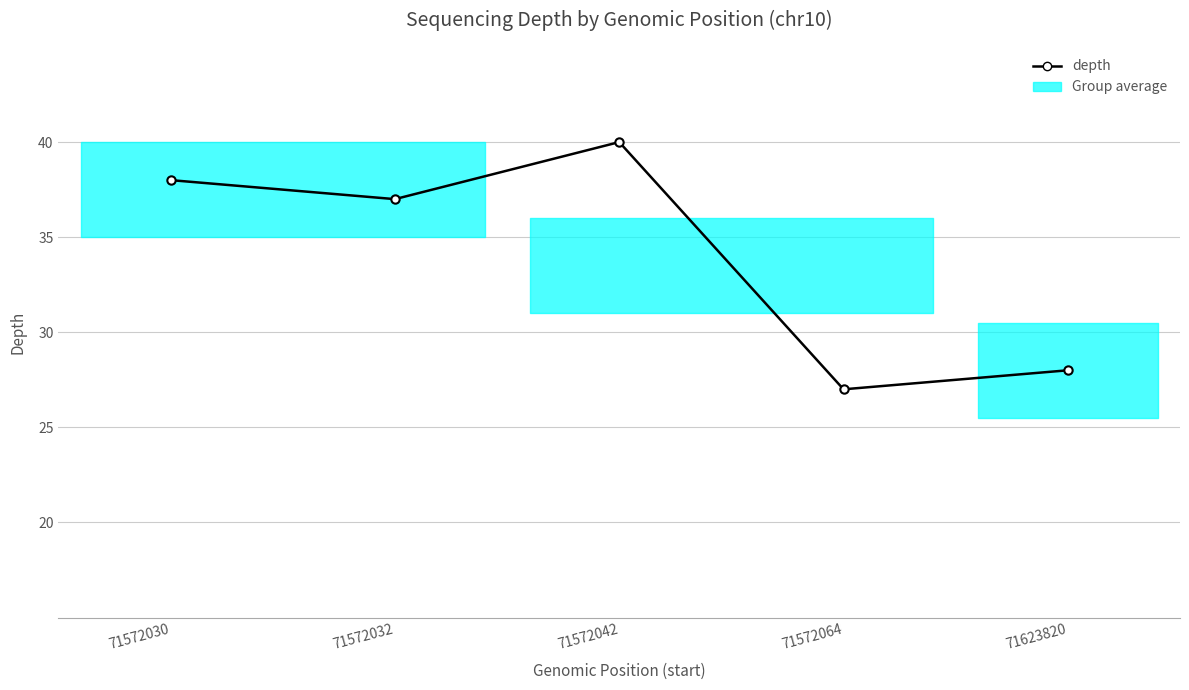

How many data points are less than 37?

2